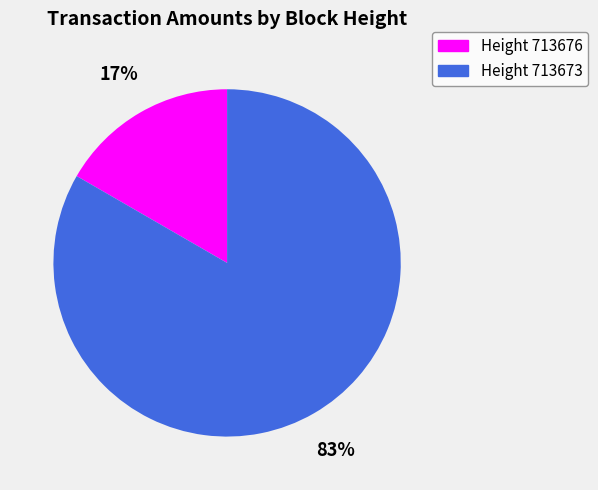

To the nearest percent, what is the average slice percentage?

50%